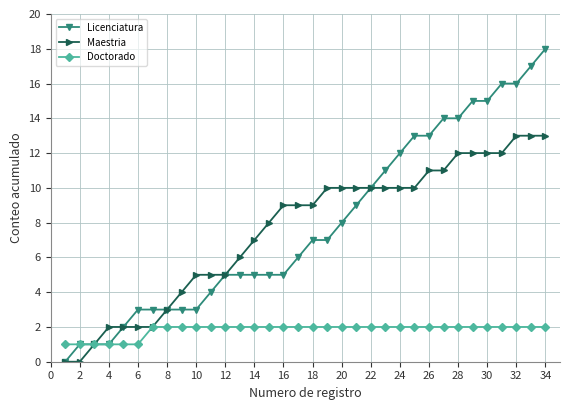

Which series has the largest range (max minus min)?

Licenciatura